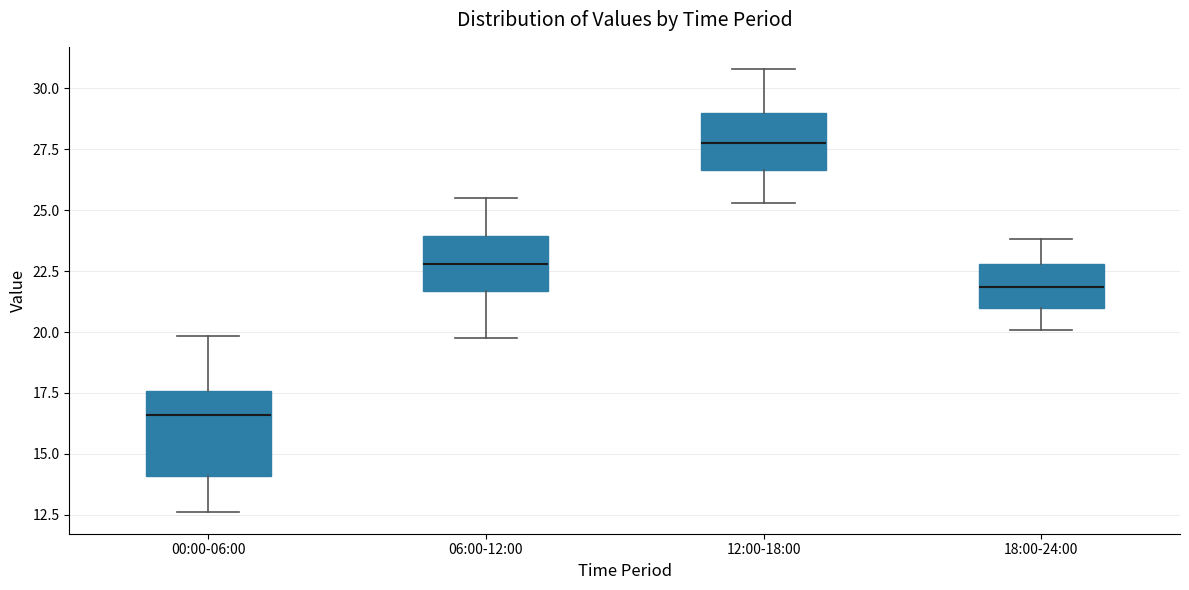

Where does the lower whisker of the box for 00:00-06:00 end on the y-axis? The values are not printed on the chart, so give them approximately, as read against the axis.

12.5